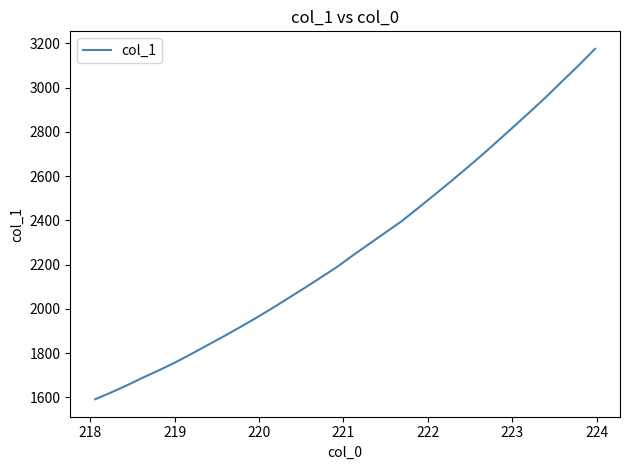

What is the difference between the maximum and minimum values?

1583.9